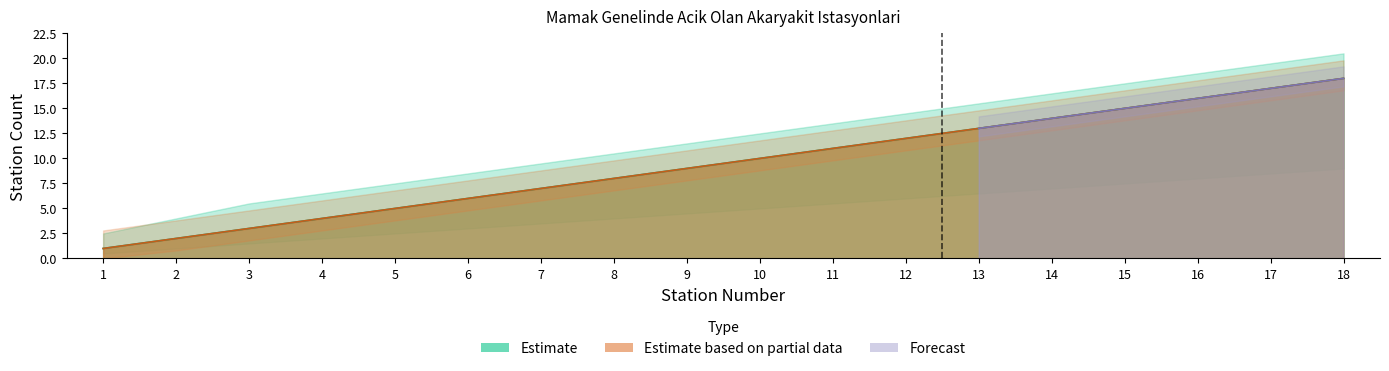

What is the value of the Saturday (21 Kasim) point at the 7th from the left?

7